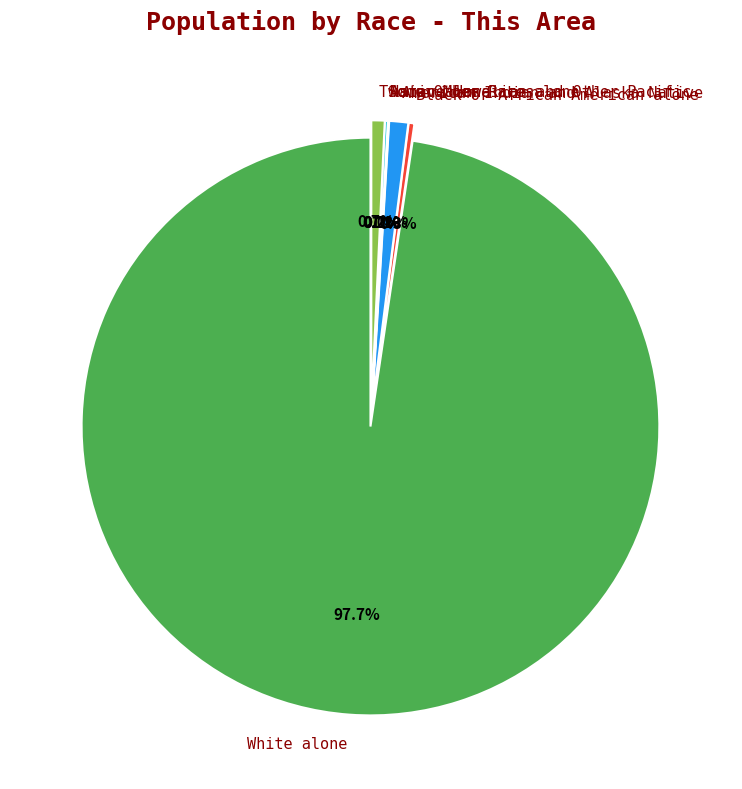

Which slice is the largest?

White alone